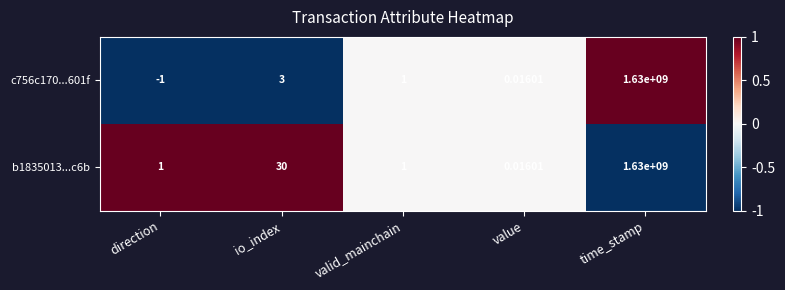

At which label is c756c170...601f closest to 814999999?

io_index